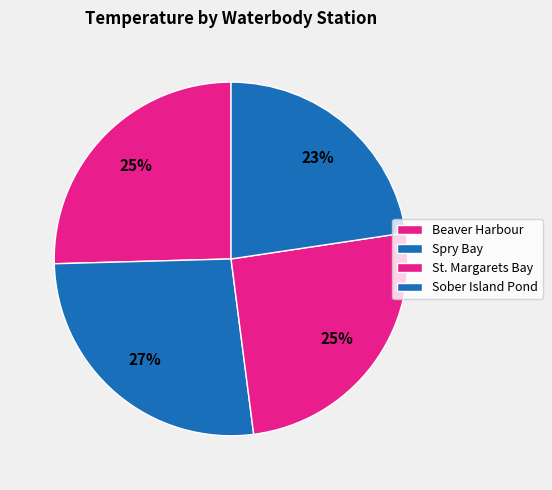

Count the number of slices in the pie.

4